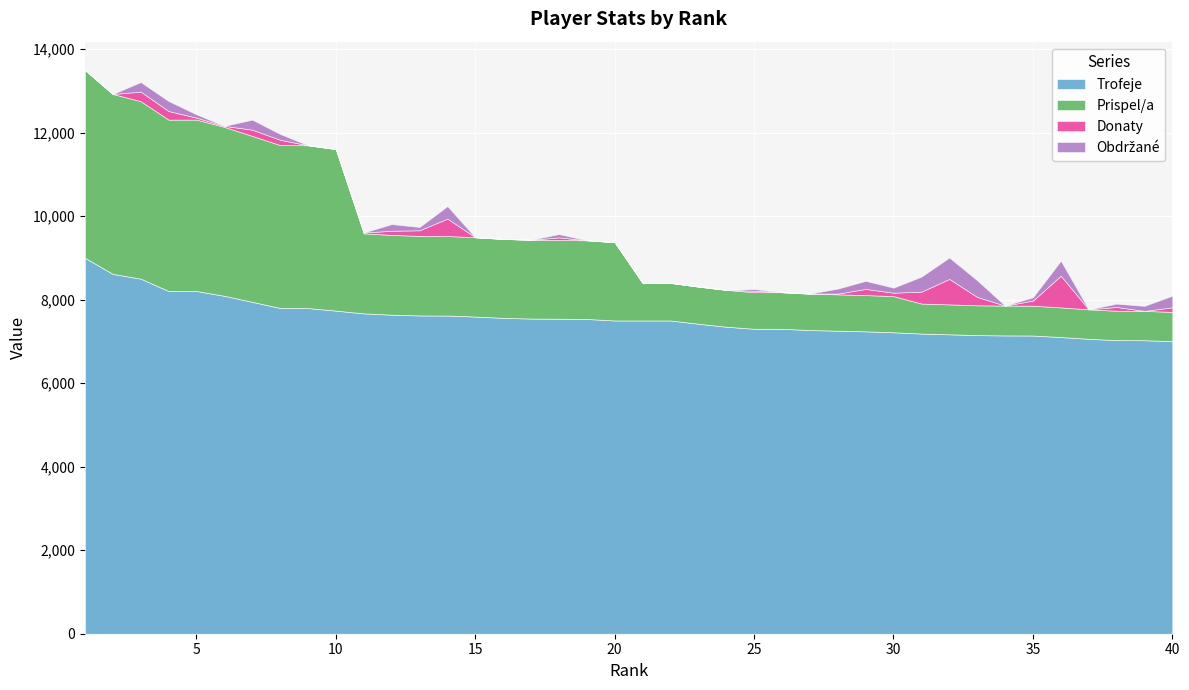

At how many categories does at least one series exceed 4029?

40